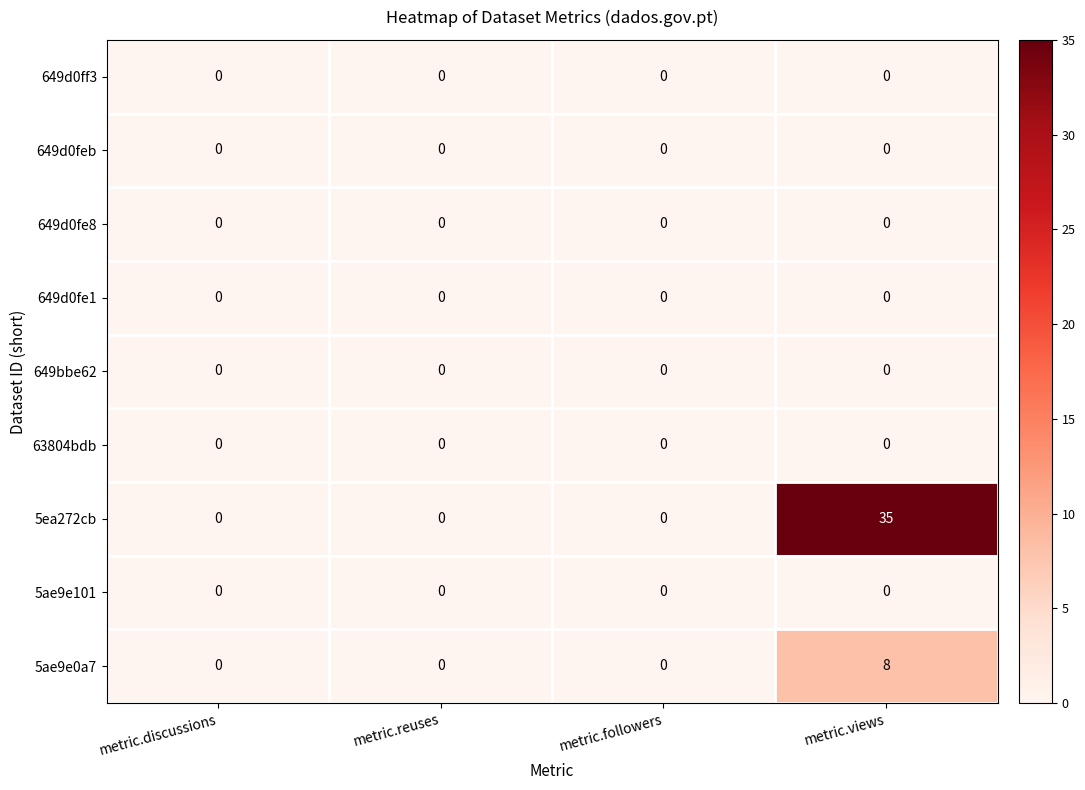

The 649d0fe8 series shows 0 at metric.views. True or false?

True